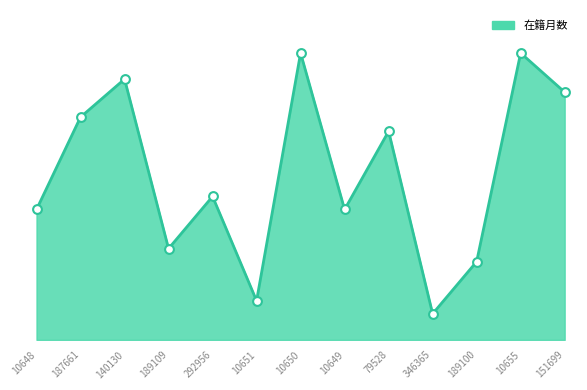

Approximately how many times larger is the value at 292956 compared to 79528?

0.7